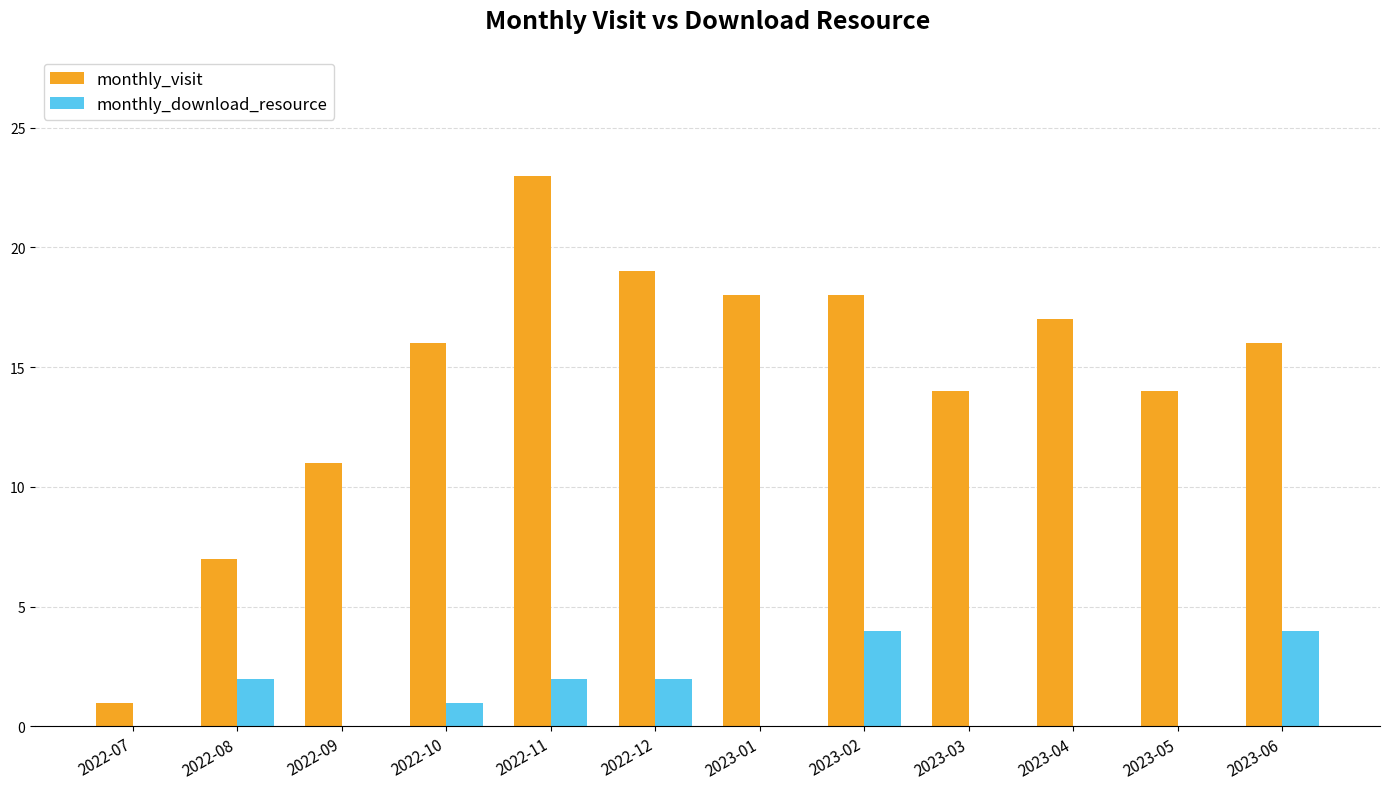

Between 2023-04 and 2023-06, which series saw the biggest shift?

monthly_download_resource